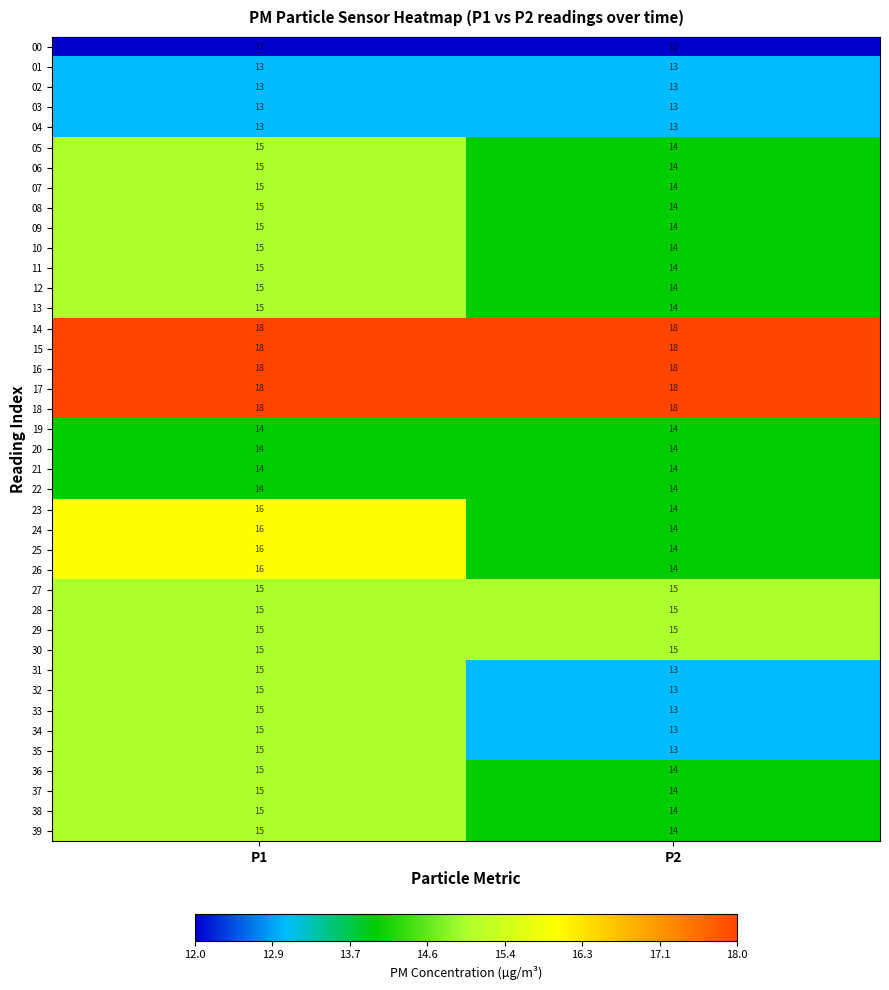

Count the number of data series in this chart.

40